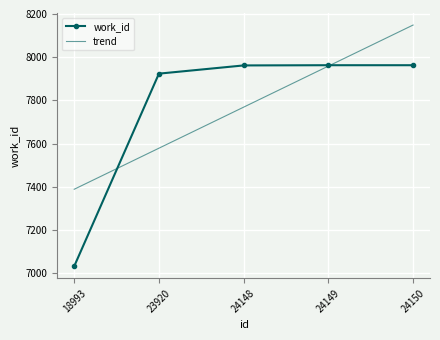

Which has a higher value, 23920 or 24149?

24149